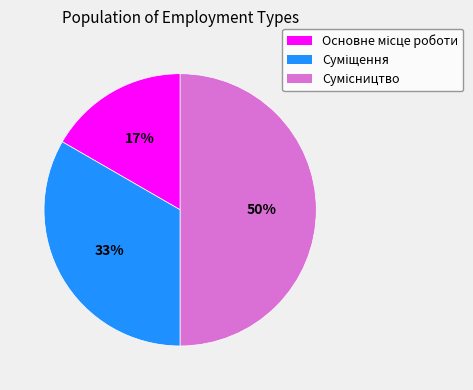

How many segments does this pie chart have?

3